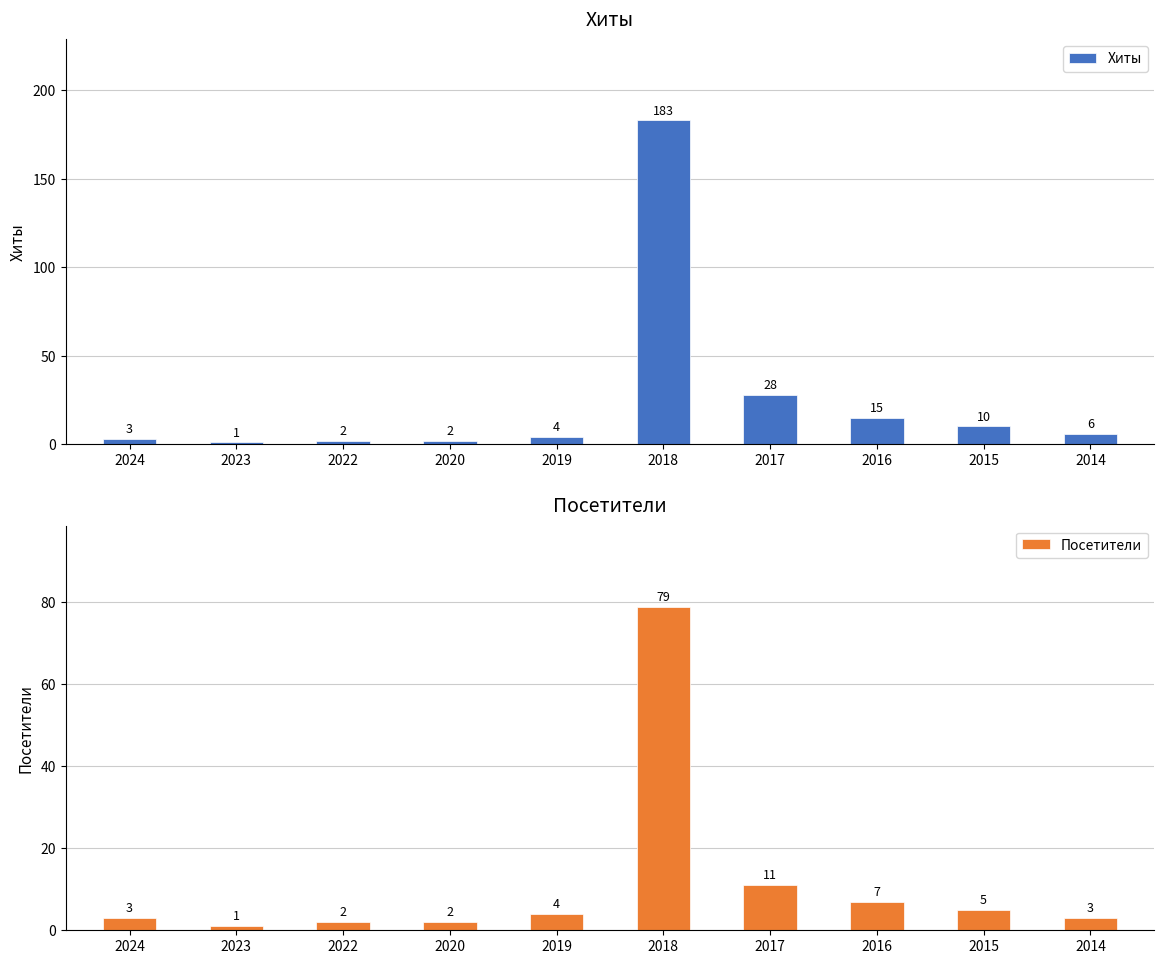

Which category has the highest value in the Посетители series?

2018